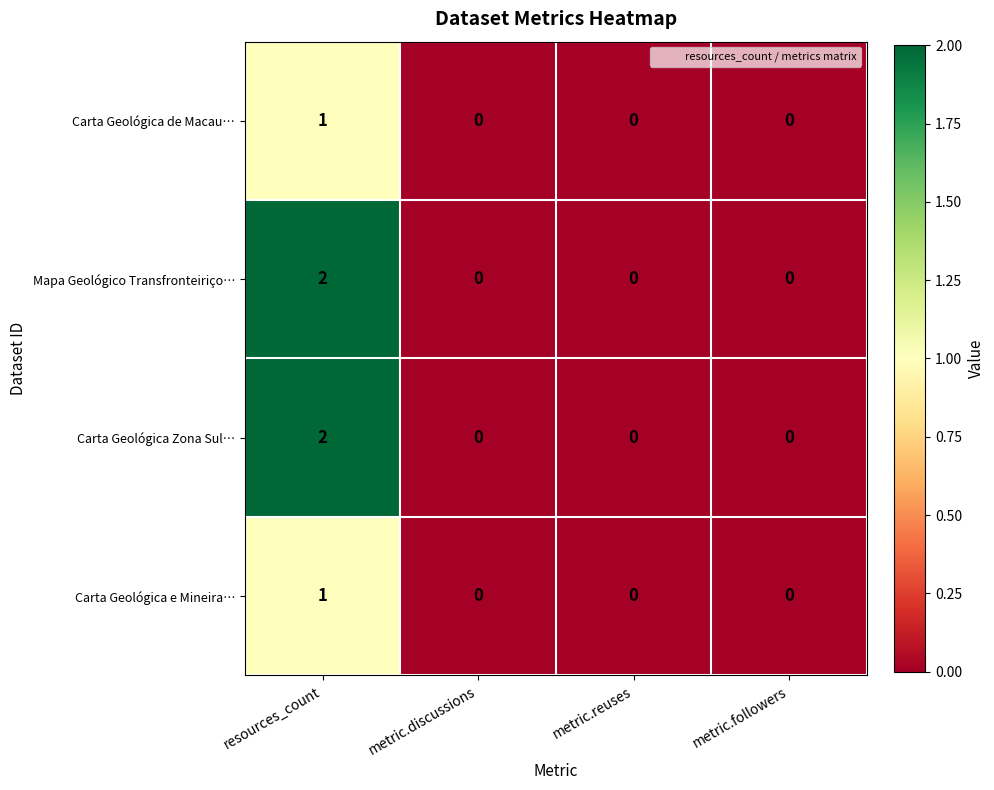

How many distinct data groups are displayed?

4